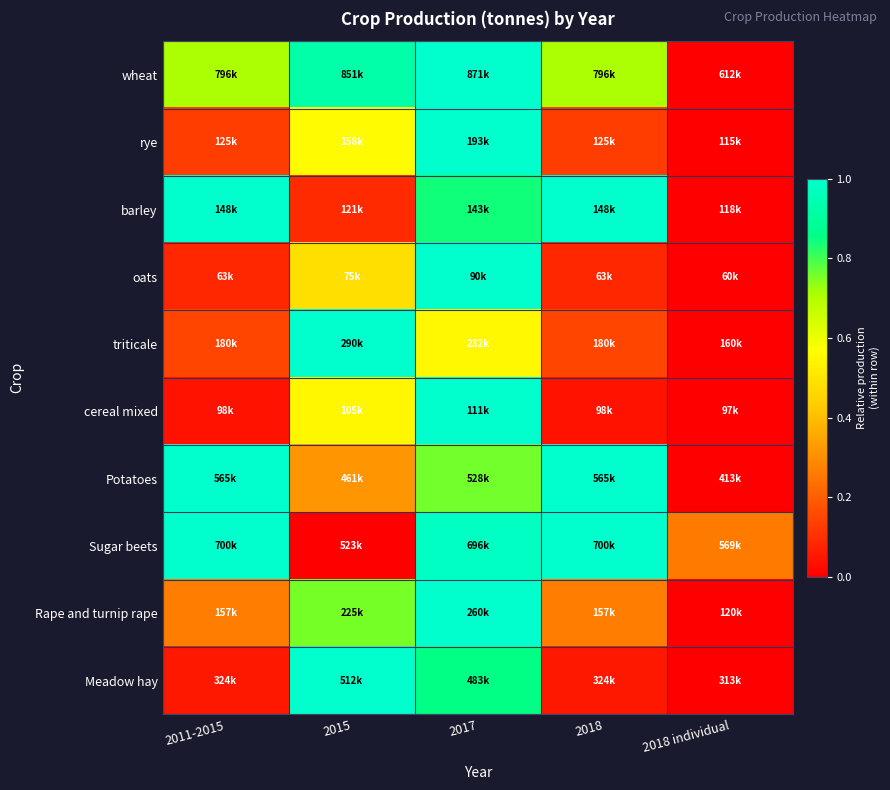

Which category has the highest value across all series?

2017